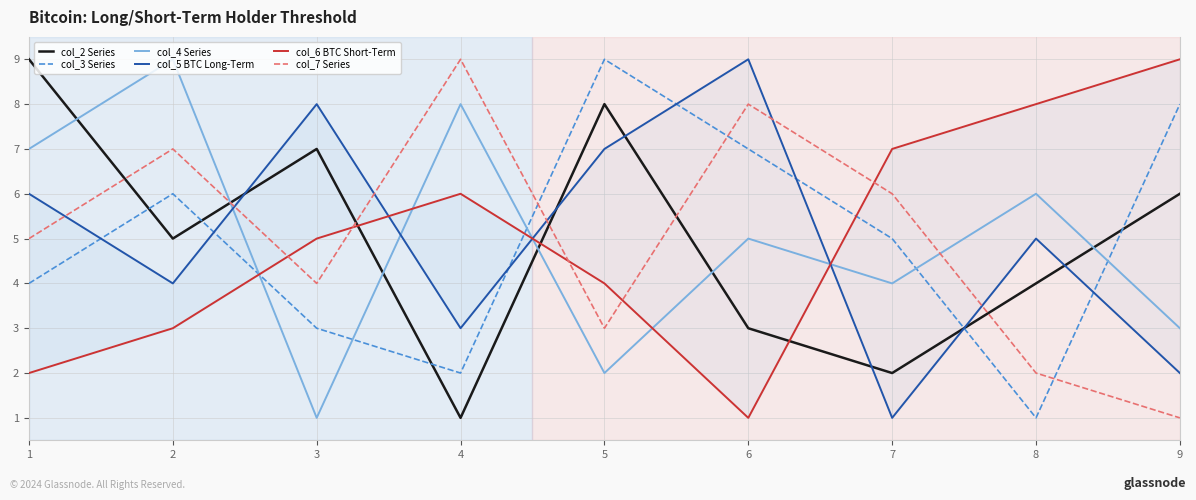

True or false: col_2 Series has a value of 7 at 3.

True